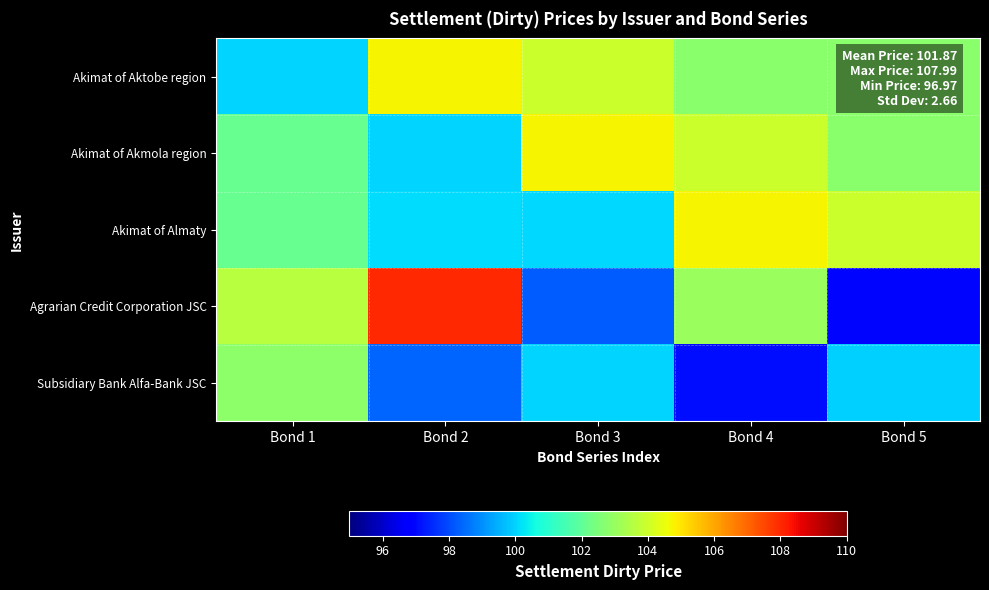

Which series has the largest range (max minus min)?

Agrarian Credit Corporation JSC